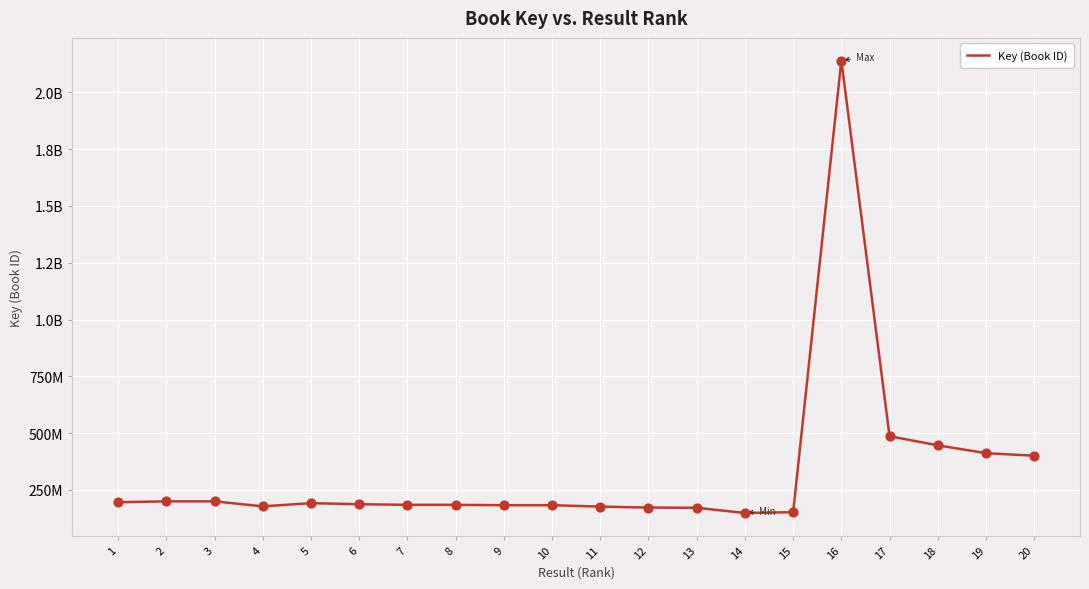

Approximately how many times larger is the value at 3 compared to 14?

1.3